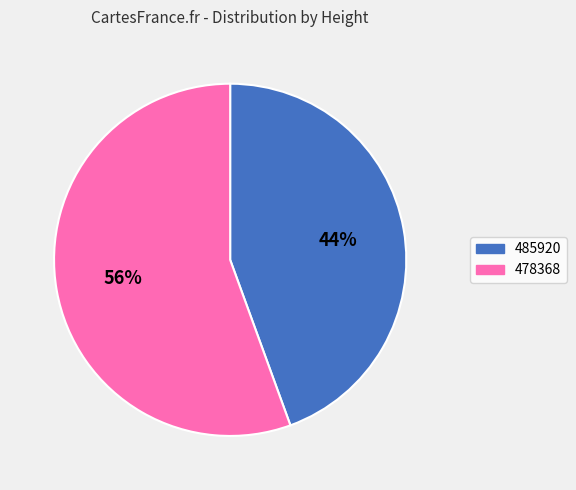

Is the sum of 485920 and 478368 greater than half?

Yes